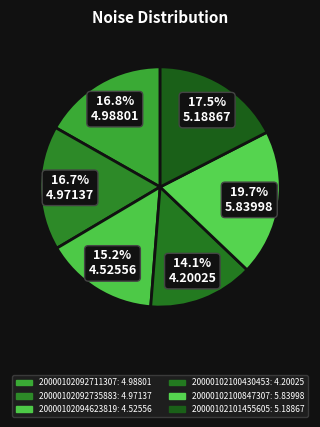

The 20000102100847307 slice represents 20% of the pie. True or false?

True